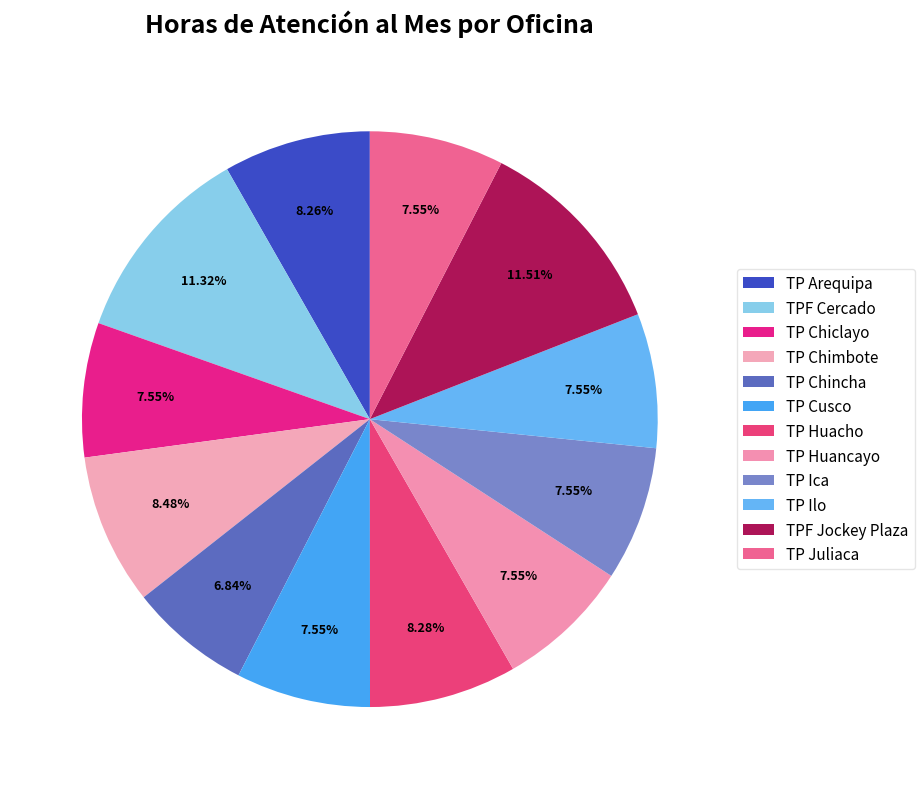

What portion of the pie excludes TP Huancayo?

92.5%